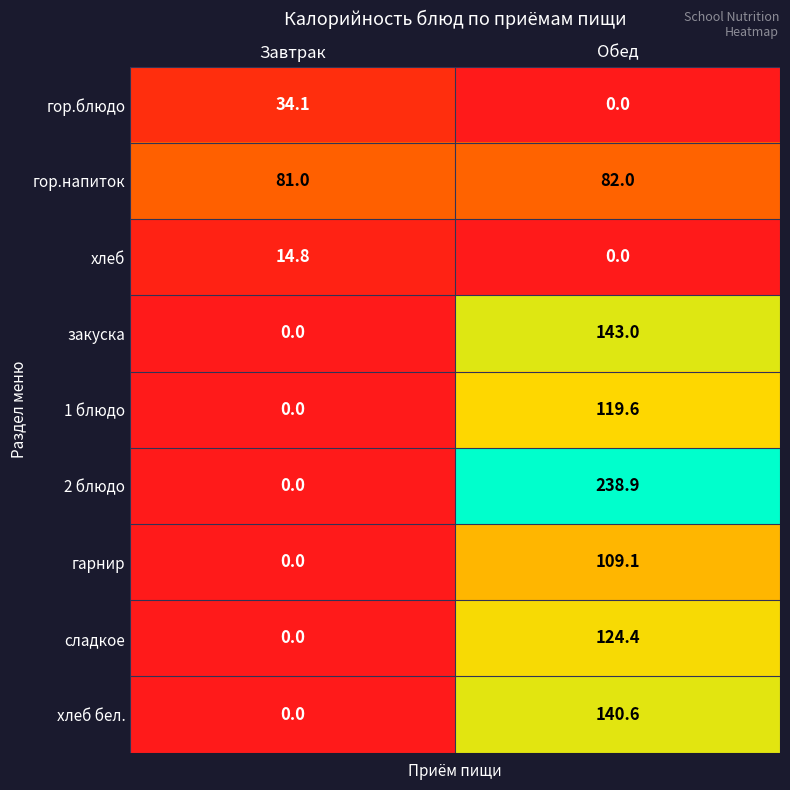

At which label is 2 блюдо closest to 119?

Завтрак